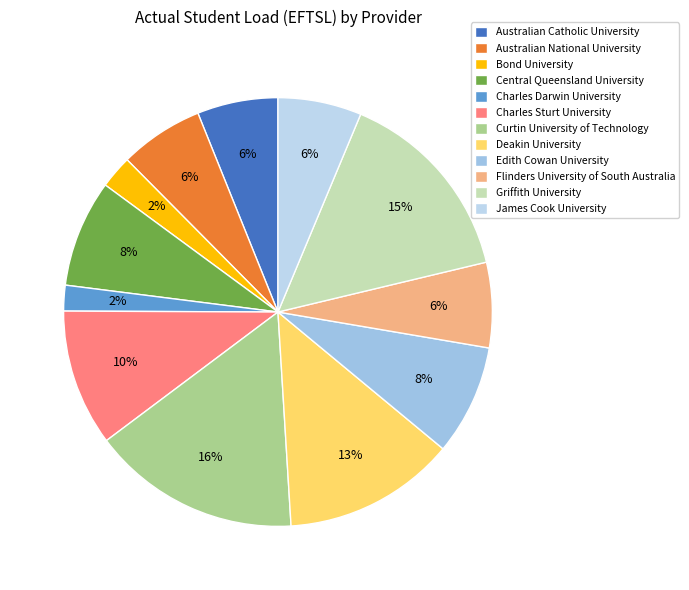

Rank the categories by value from highest to lowest.

Curtin University of Technology, Griffith University, Deakin University, Charles Sturt University, Edith Cowan University, Central Queensland University, Flinders University of South Australia, Australian National University, James Cook University, Australian Catholic University, Bond University, Charles Darwin University